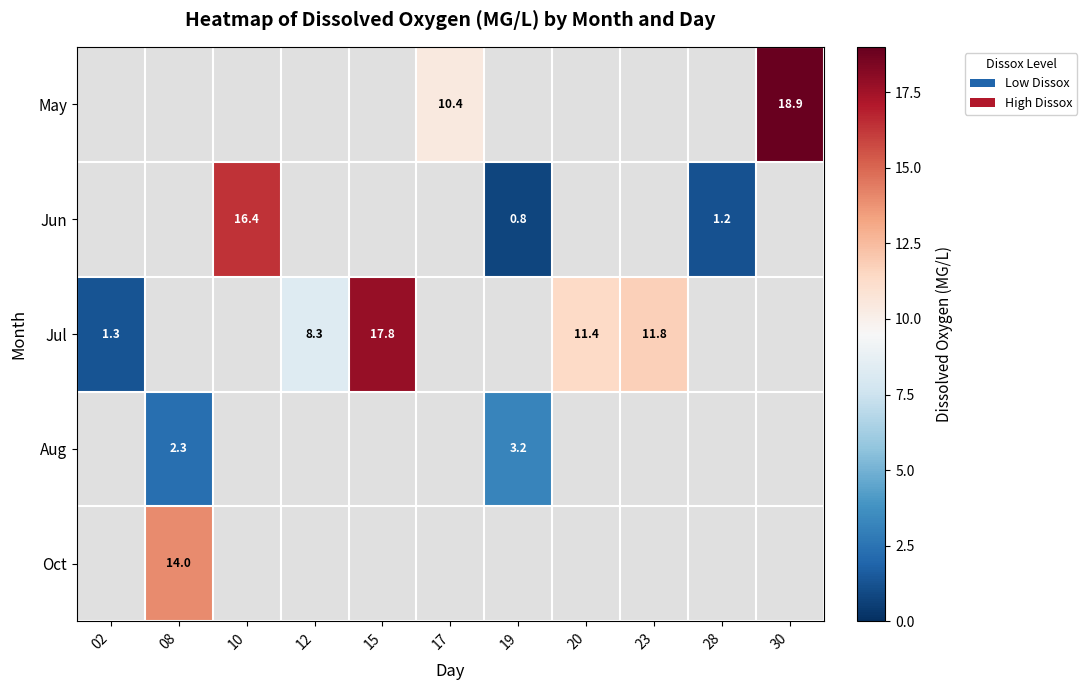

The Jun series shows 16.4 at 10. True or false?

True